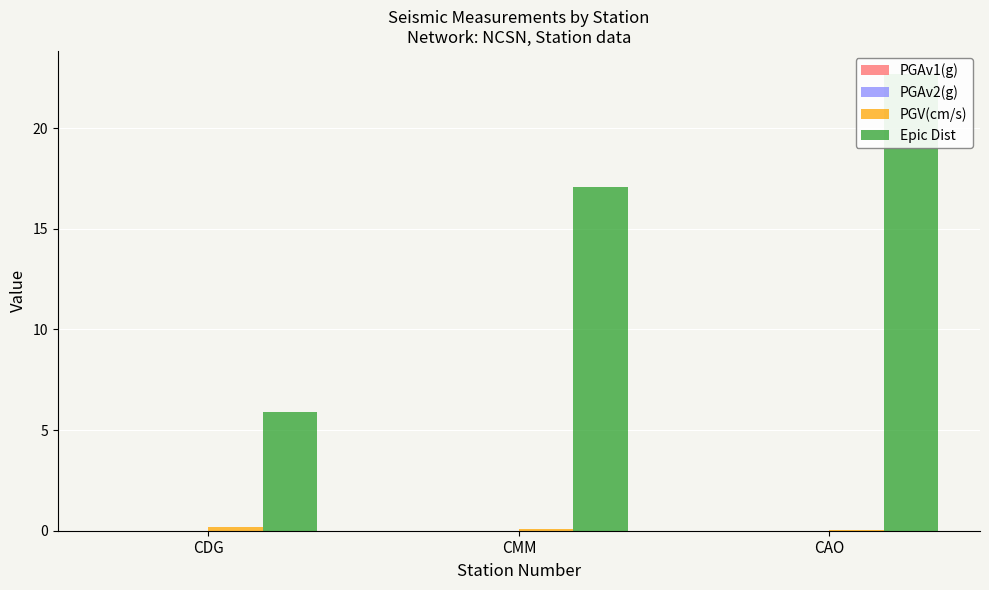

What is the greatest value displayed?

22.7